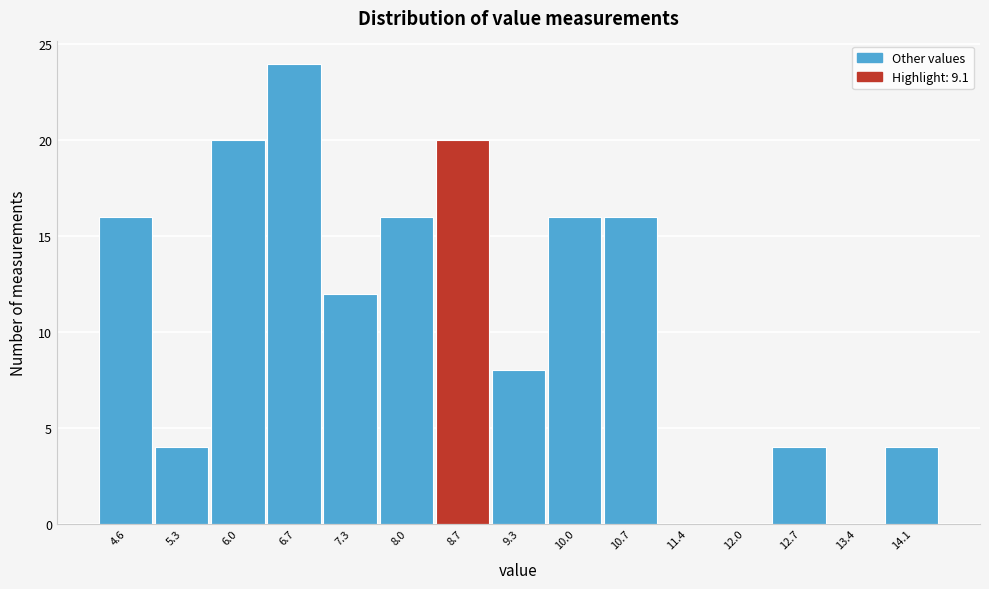

Reading left to right, extract all data points from this chart.

4.6=16	5.3=4	6.0=20	6.7=24	7.3=12	8.0=16	8.7=20	9.3=8	10.0=16	10.7=16	11.4=0	12.0=0	12.7=4	13.4=0	14.1=4